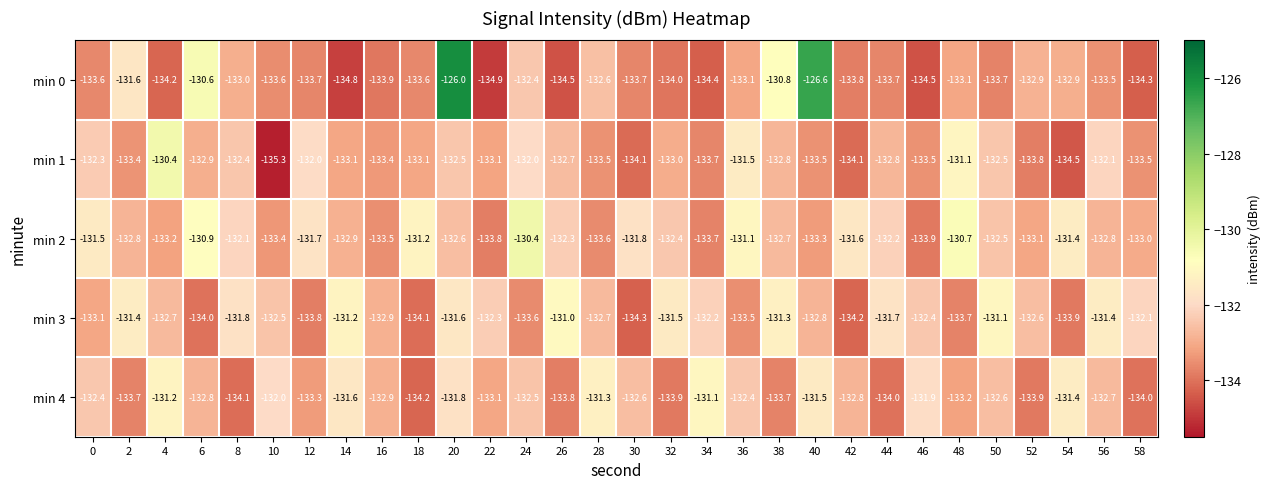

Which series changed the most between 0 and 32?

min 3